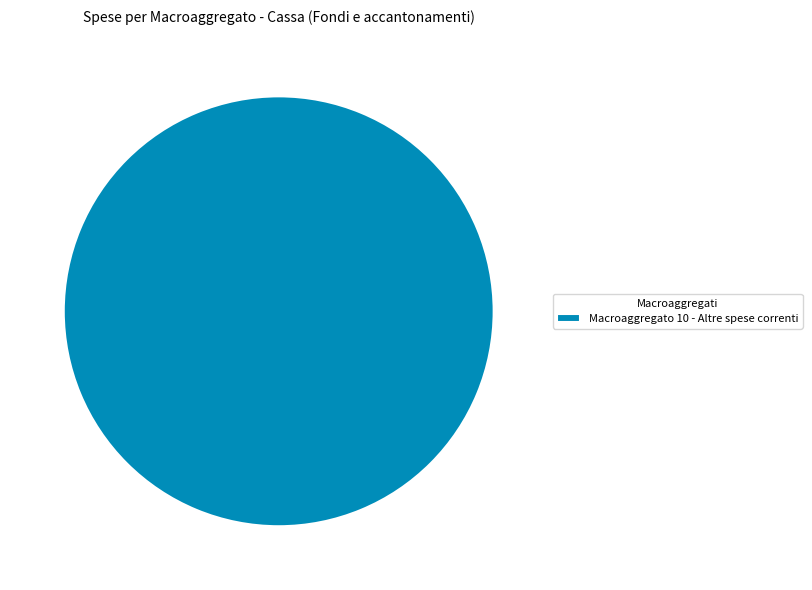

True or false: Macroaggregato 10 - Altre spese correnti accounts for 100% of the total.

True